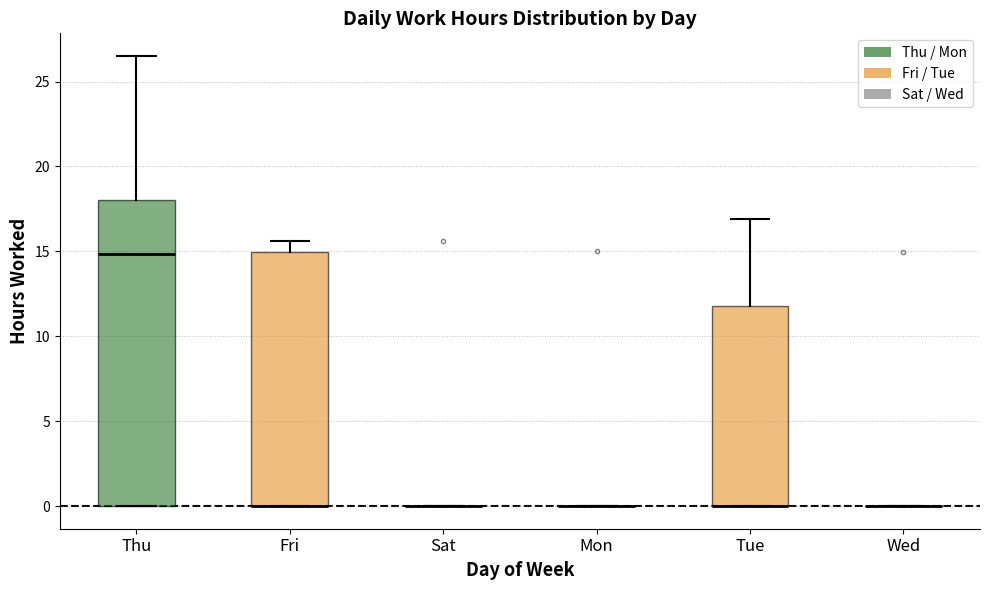

Reading left to right, read every box against the y-axis: the position of its median line, the range the box covers, and the ends of its whiskers. The values are not printed on the chart, so give them approximately, as read against the axis.

Thu: median 15.0, box 0.0 to 18.0, whiskers 0.0 to 26.5
Fri: median 0.0 (drawn on the box's lower edge), box 0.0 to 15.0, whiskers 0.0 to 15.5
Sat: box collapsed to a line at 0.0, whiskers 0.0 to 0.0
Mon: box collapsed to a line at 0.0, whiskers 0.0 to 0.0
Tue: median 0.0 (drawn on the box's lower edge), box 0.0 to 12.0, whiskers 0.0 to 17.0
Wed: box collapsed to a line at 0.0, whiskers 0.0 to 0.0